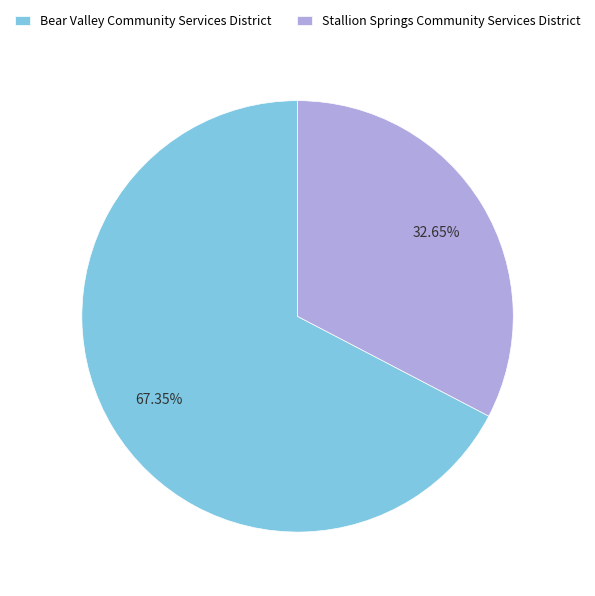

Is Bear Valley Community Services District the majority of the pie?

Yes